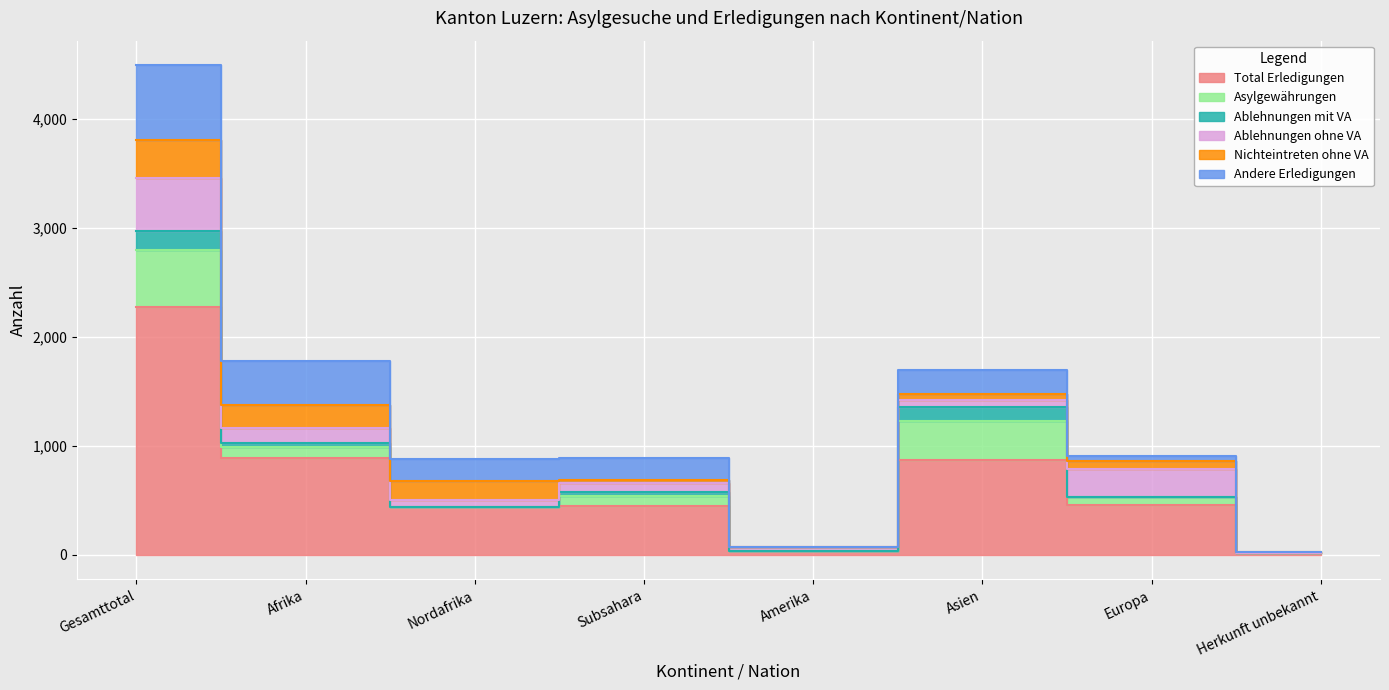

What is the sum of all Total Erledigungen values?

5430